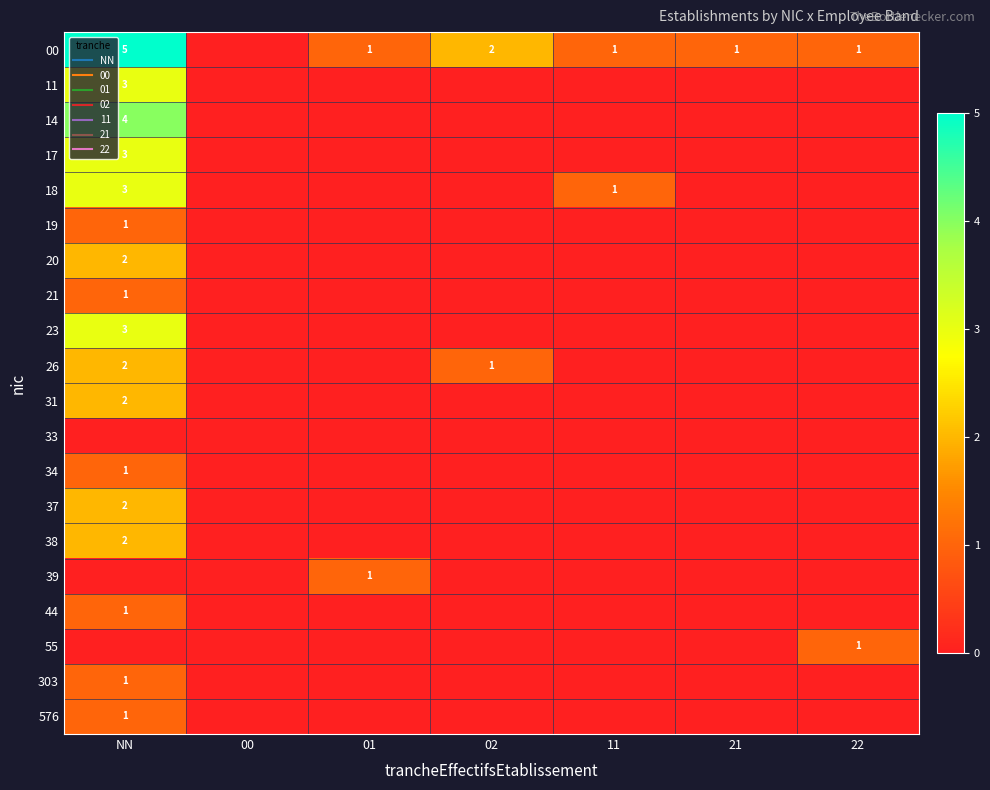

Between NN and 11, which series saw the biggest shift?

00